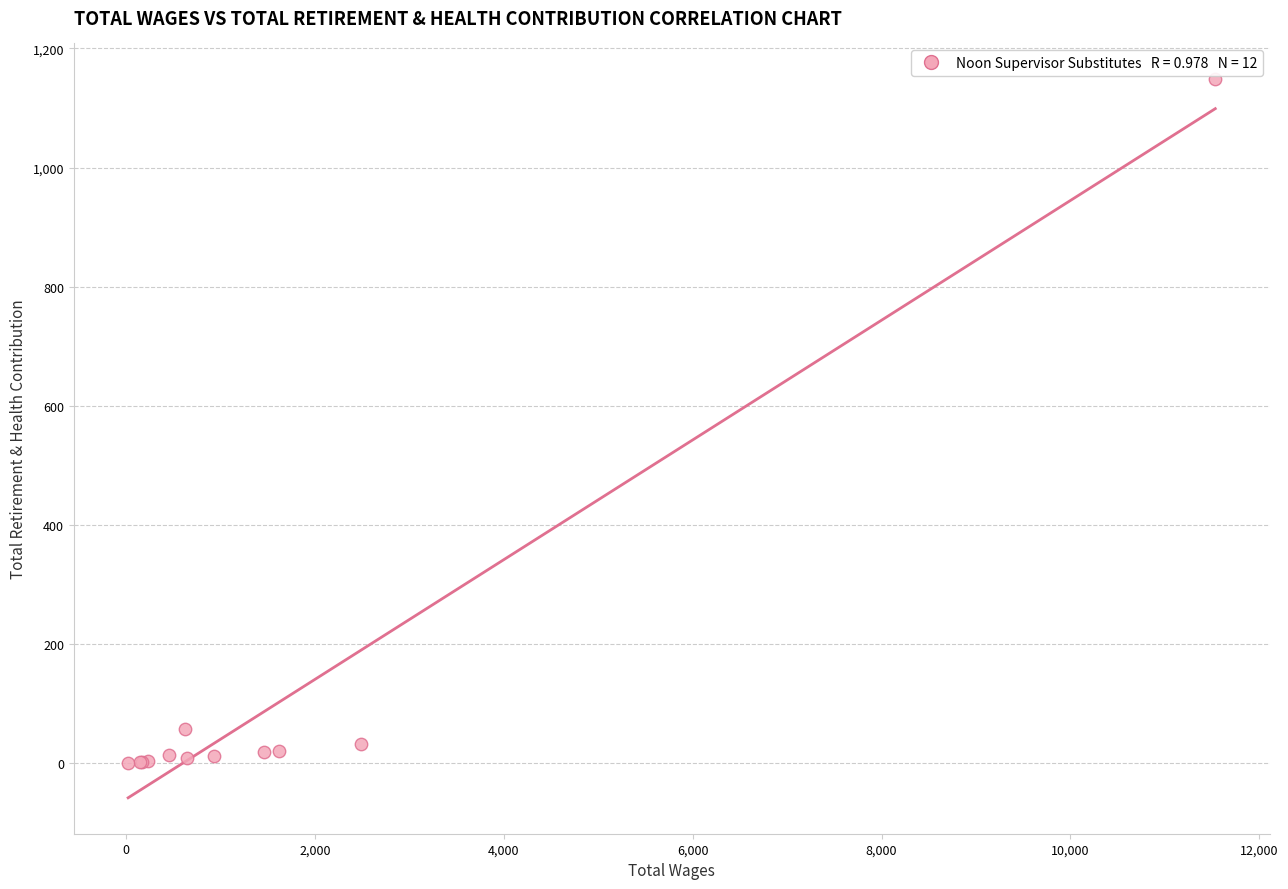

What Y value in the scatter plot is closest to 574?

58